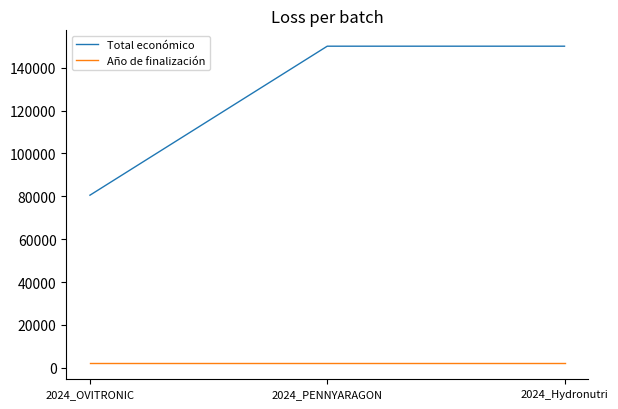

At 2024_OVITRONIC, list the series in order from largest to smallest.

Total económico, Año de finalización